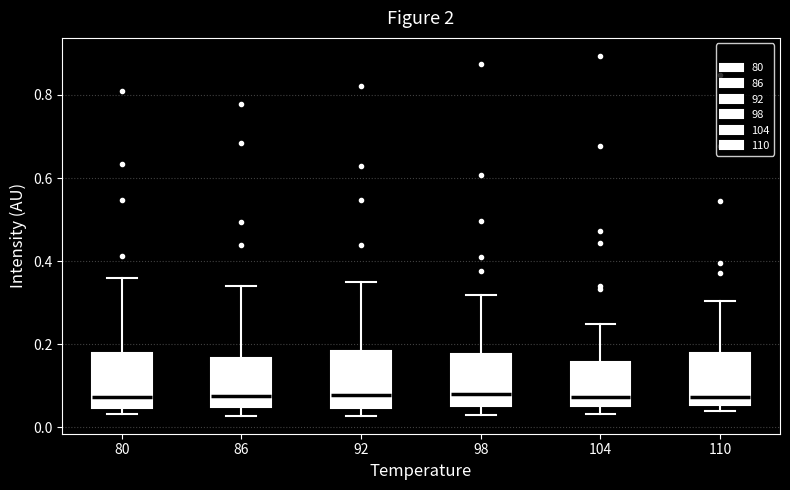

Reading left to right, transcribe this box plot: for each box, give where its median line is, the range the box spans, and where its two whiskers end, as read against the y-axis. The values are not printed on the chart, so give them approximately, as read against the axis.

80: median 0.08, box 0.04 to 0.18, whiskers 0.04 (just below the box's lower edge) to 0.36
86: median 0.08, box 0.04 to 0.16, whiskers 0.02 to 0.34
92: median 0.08, box 0.04 to 0.18, whiskers 0.02 to 0.34
98: median 0.08, box 0.04 to 0.18, whiskers 0.02 to 0.32
104: median 0.08, box 0.06 to 0.16, whiskers 0.04 to 0.24
110: median 0.08, box 0.06 to 0.18, whiskers 0.04 to 0.30